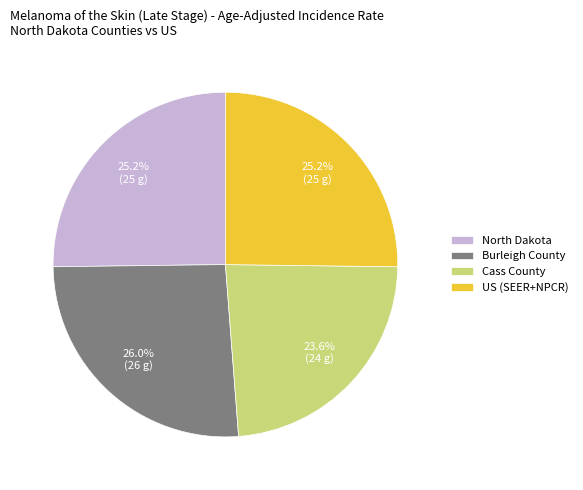

To the nearest percent, what is the difference between the North Dakota and Cass County slice percentages?

2%